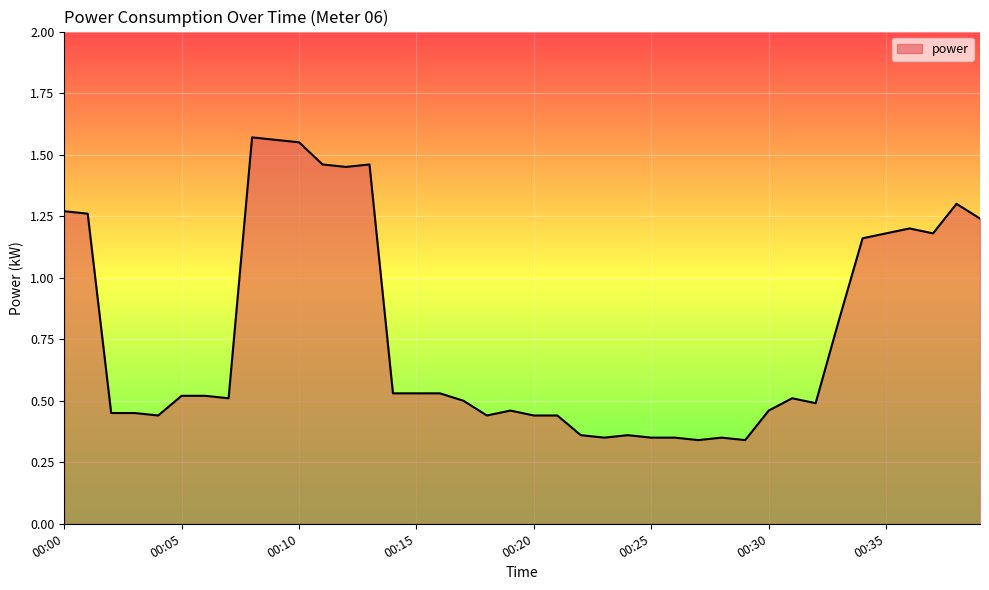

Reading left to right, list all the values displayed in this chart.

1.3	1.3	0.5	0.5	0.4	0.5	0.5	0.5	1.6	1.6	1.6	1.5	1.4	1.5	0.5	0.5	0.5	0.5	0.4	0.5	0.4	0.4	0.4	0.3	0.4	0.3	0.3	0.3	0.3	0.3	0.5	0.5	0.5	0.8	1.2	1.2	1.2	1.2	1.3	1.2